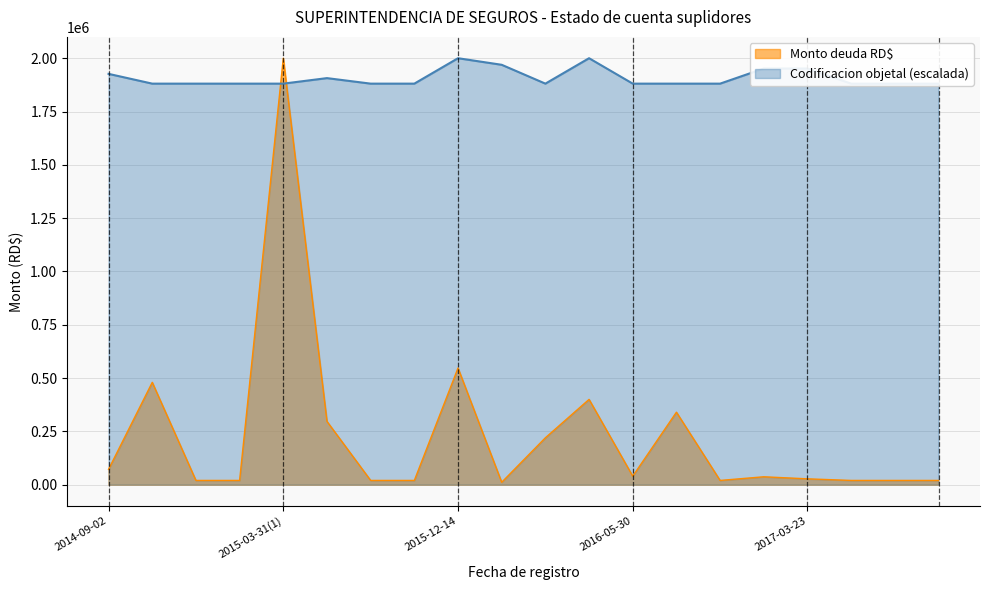

Rank the series at 2014-12-11 from highest to lowest value.

Codificacion, Monto deuda RD$